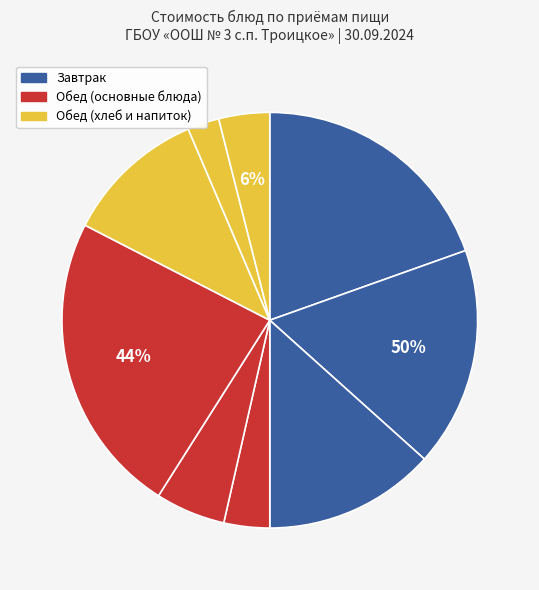

Is Компот из сухофруктов the majority of the pie?

No